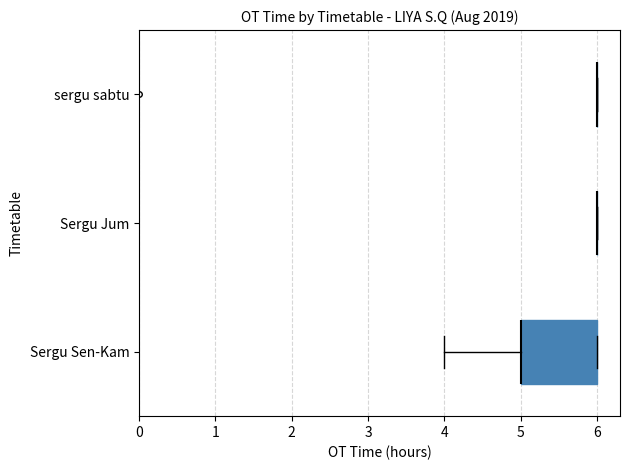

How many data points does each series have?

27